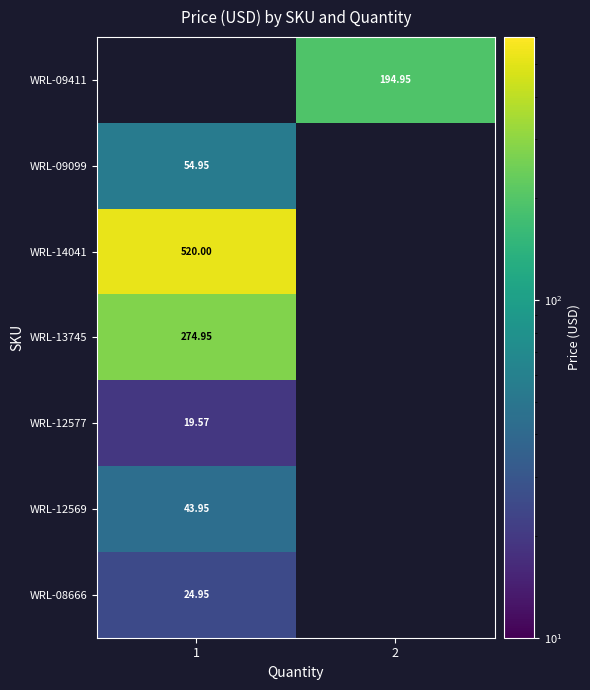

What is the maximum value shown in the chart?

520.0